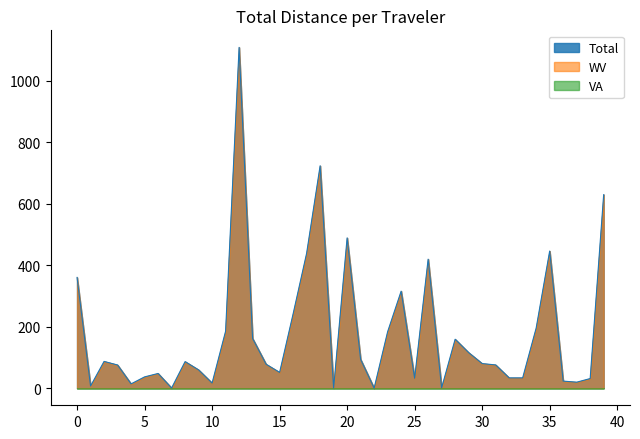

True or false: VA and WV intersect in this chart.

False